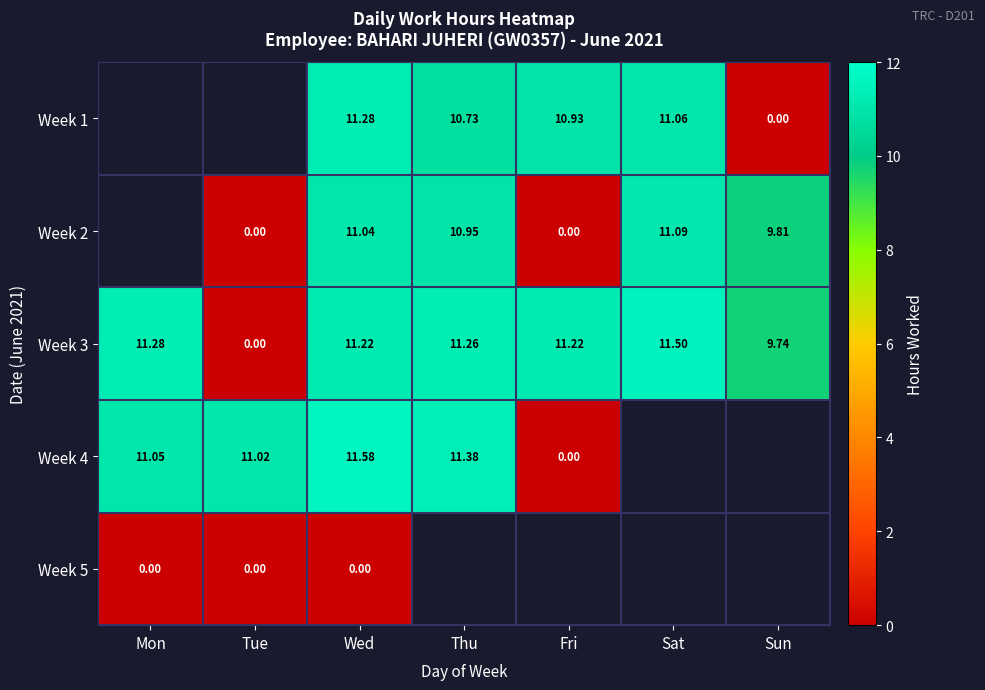

Which category has the lowest value in the Week 3 series?

Tue